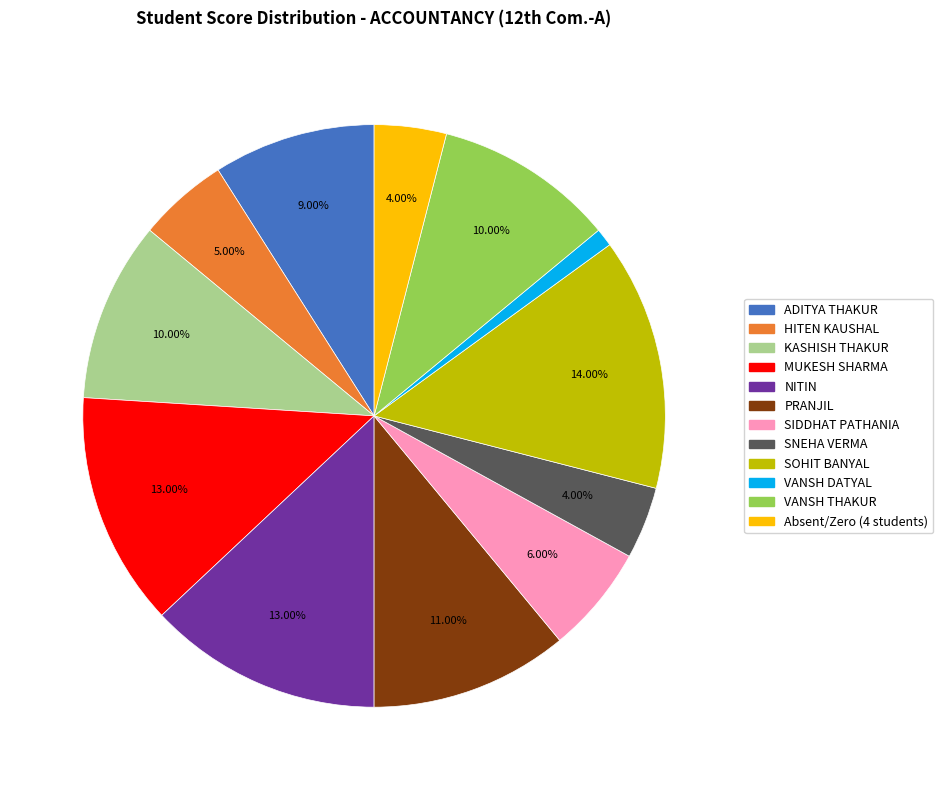

Is there any slice that represents more than half of the pie?

No